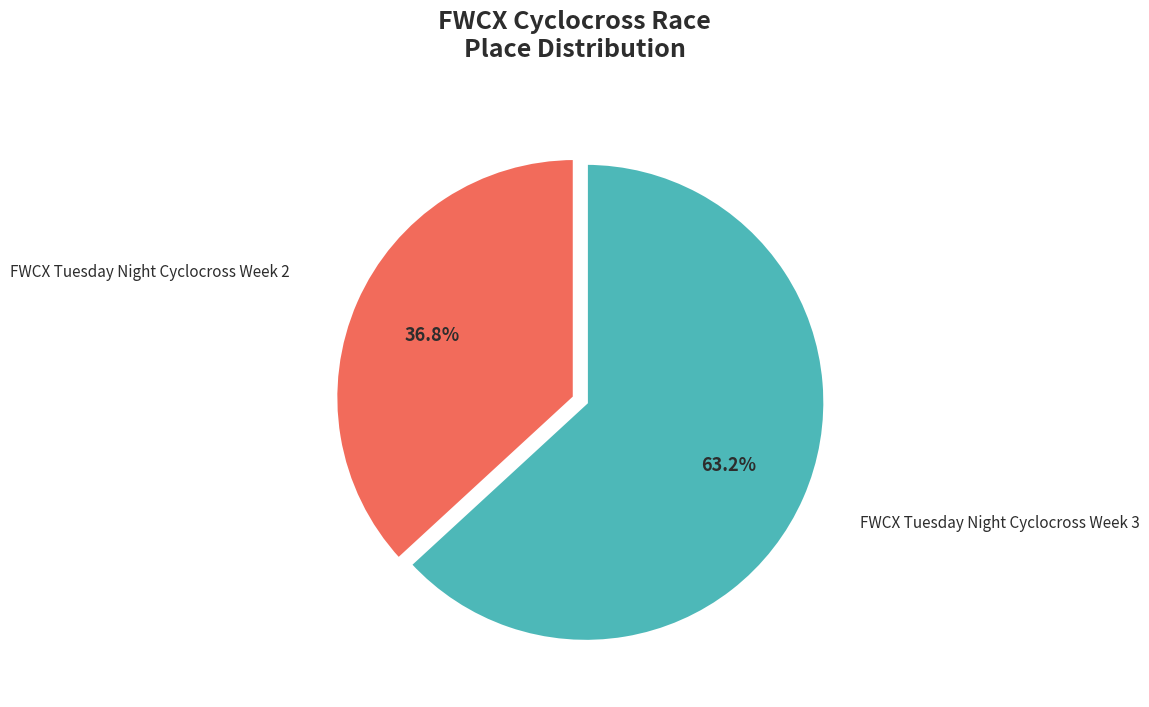

To the nearest percent, what portion does FWCX Tuesday Night Cyclocross Week 3 represent?

63%